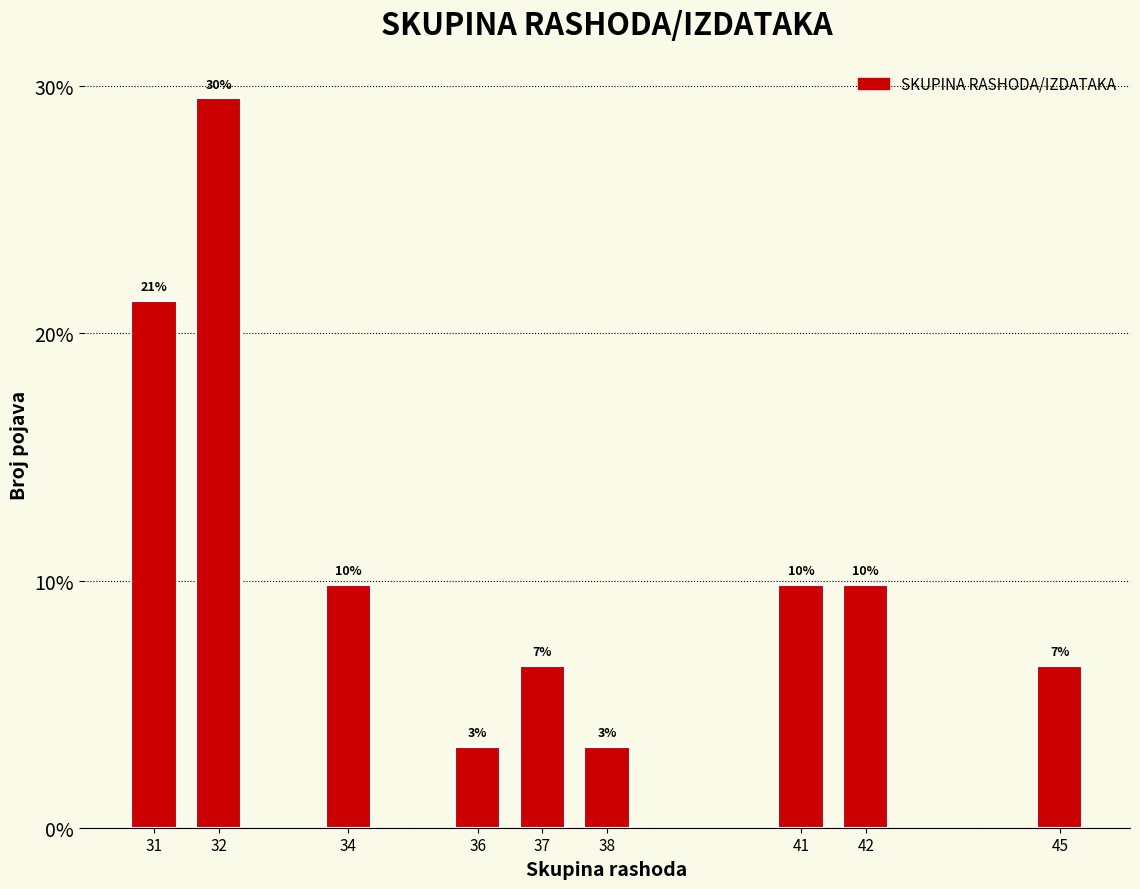

How many bars are there in total?

9